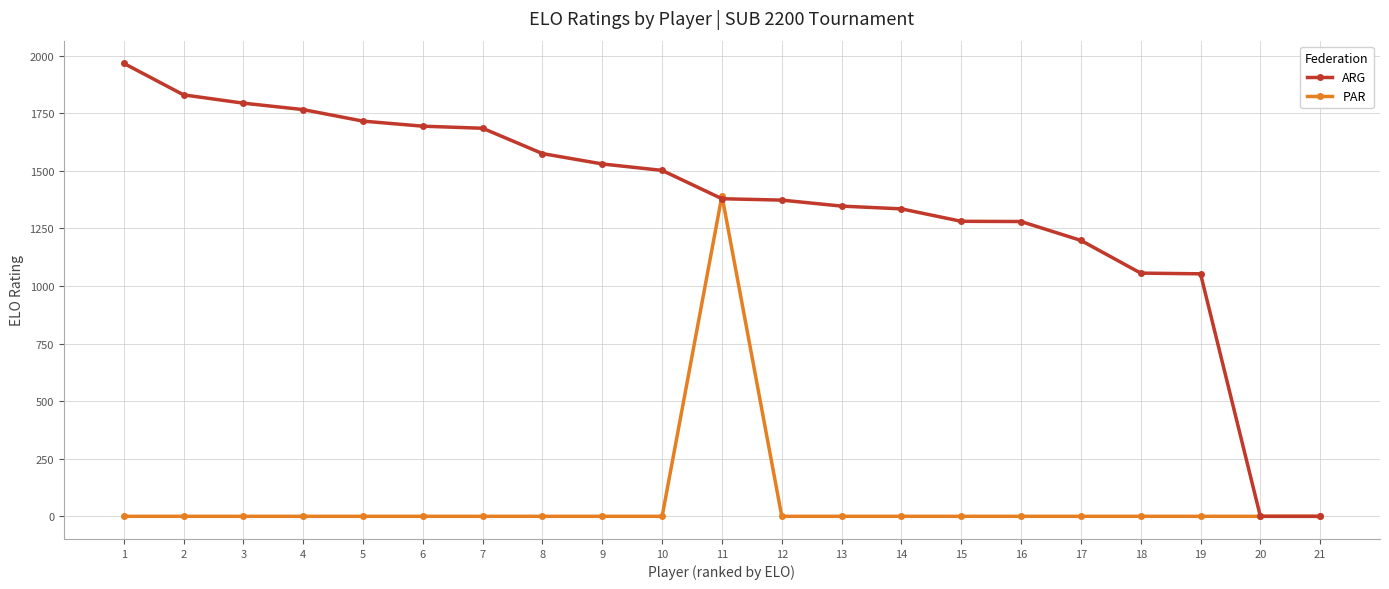

What is the maximum value for ARG?

1967